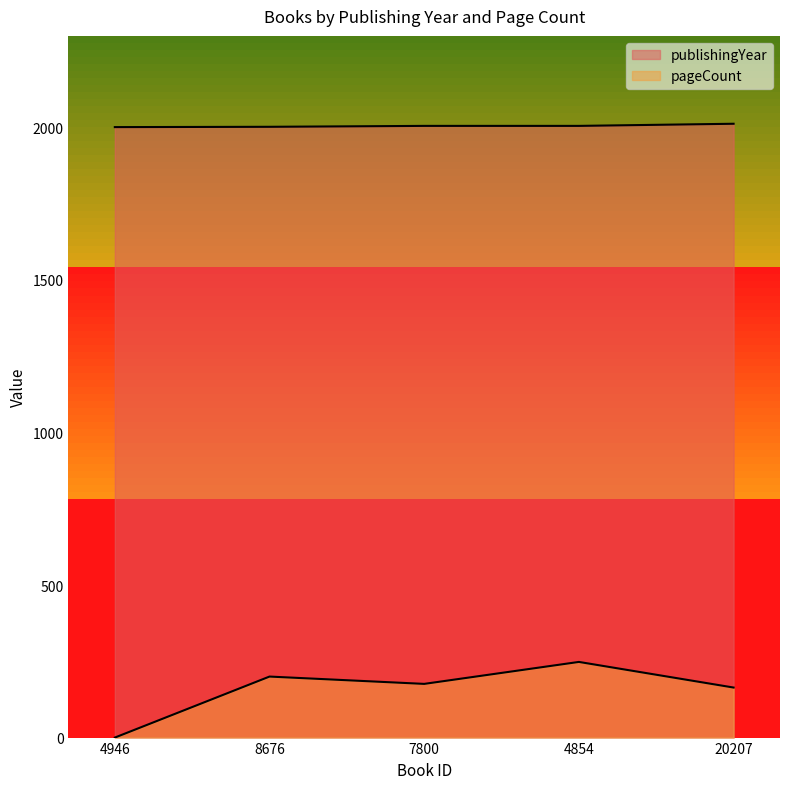

True or false: publishingYear and pageCount intersect in this chart.

False